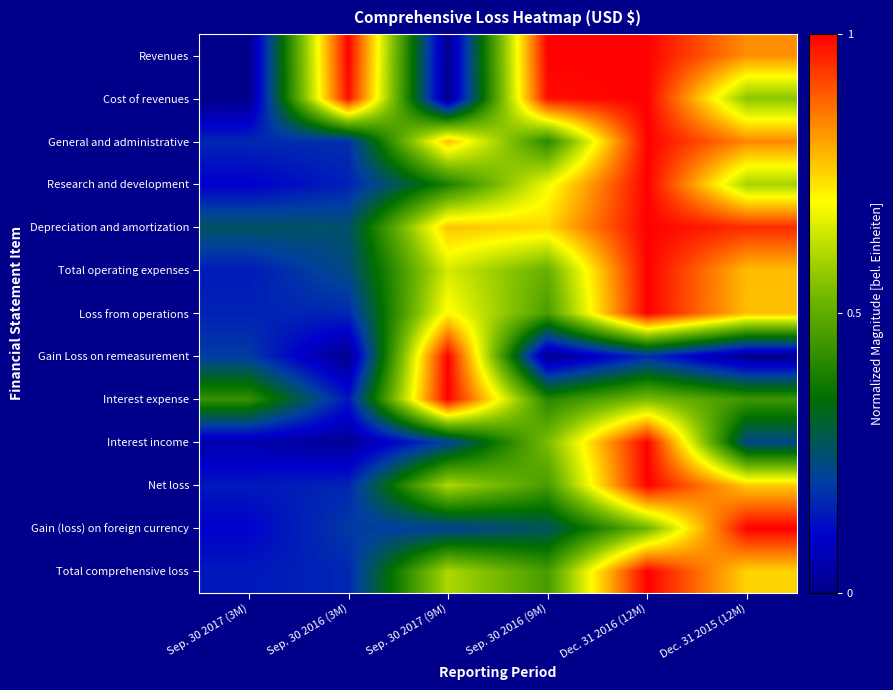

At Sep. 30 2016 (3M), list the series in order from smallest to largest.

Gain Loss on remeasurement, Interest income, Interest expense, Research and development, Net loss, Total comprehensive loss, Loss from operations, General and administrative, Gain (loss) on foreign currency, Total operating expenses, Depreciation and amortization, Cost of revenues, Revenues